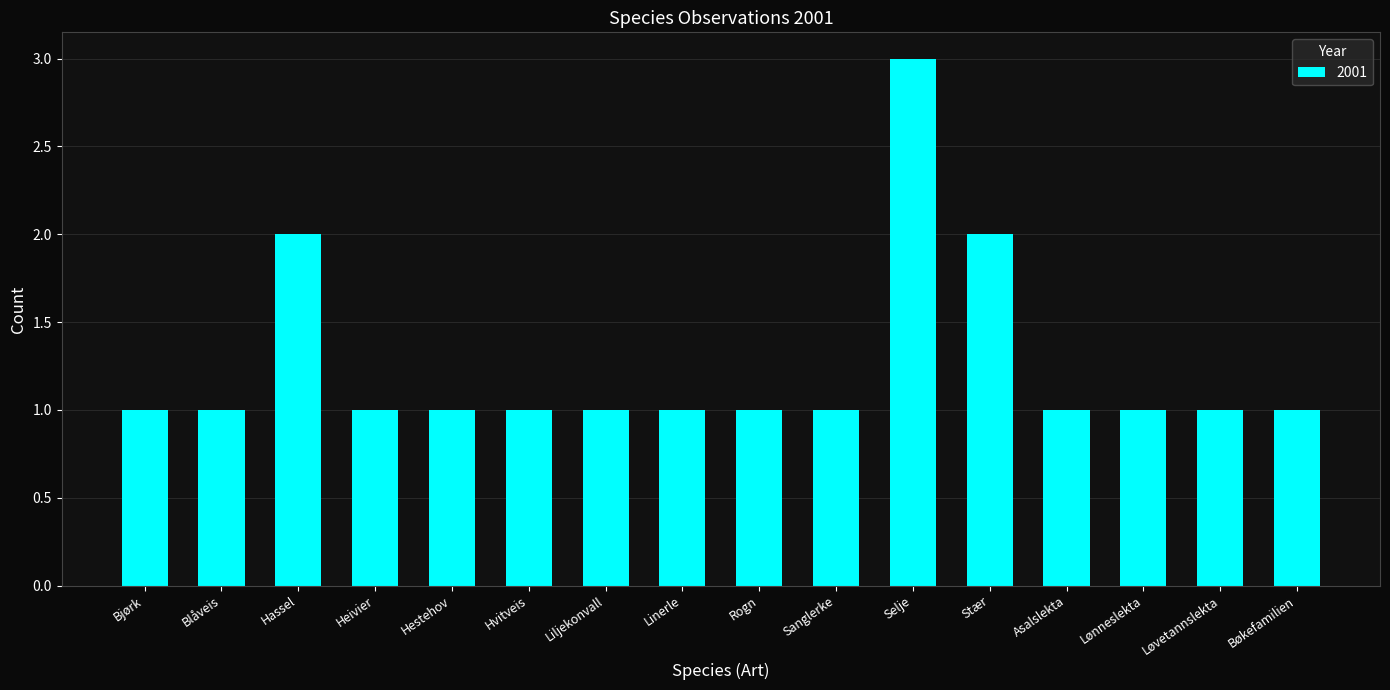

What is the label of the 14th bar from the right?

Hassel